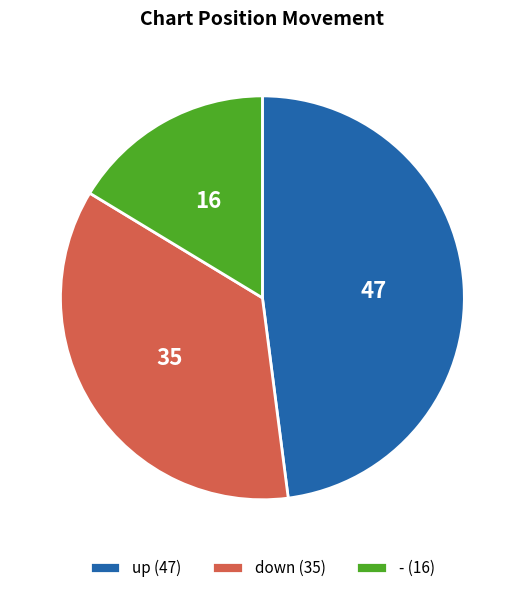

What is the largest slice in the pie chart?

up